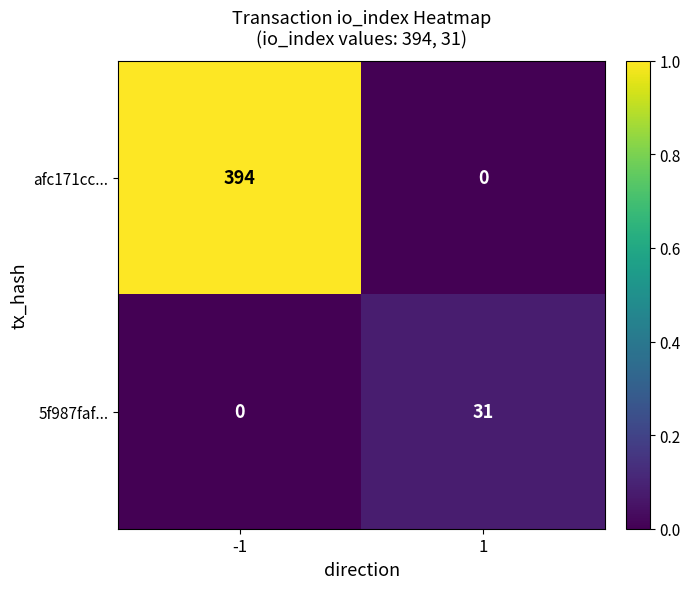

What is the maximum value for 5f987faf...?

31